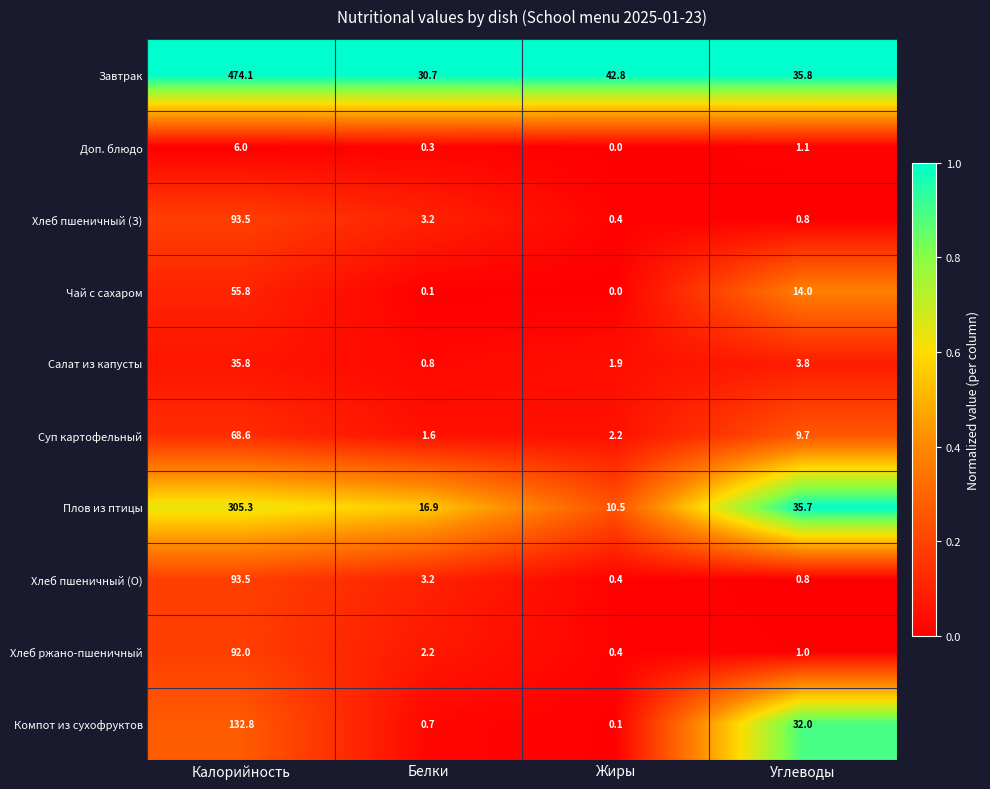

The value of Салат из капусты at Углеводы is 1.1. True or false?

False